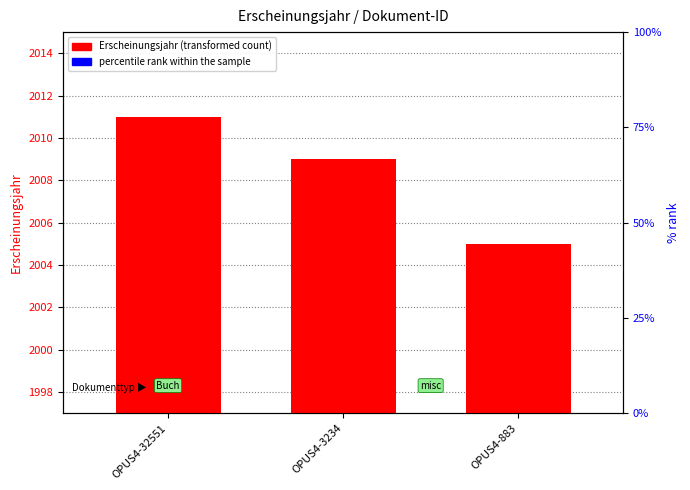

Is it true that percentile rank within the sample equals 4.5 at OPUS4-3234?

False